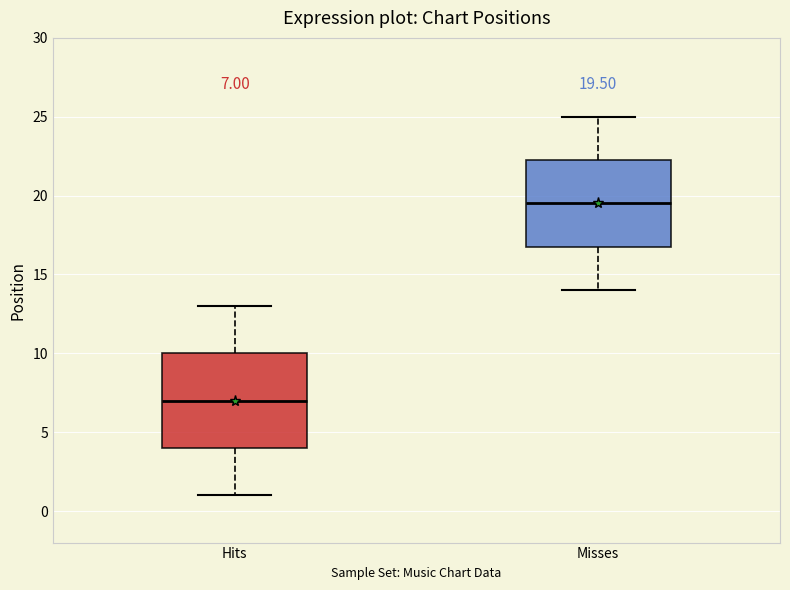

Which box is the tallest, from its lower edge to its upper edge?

Hits